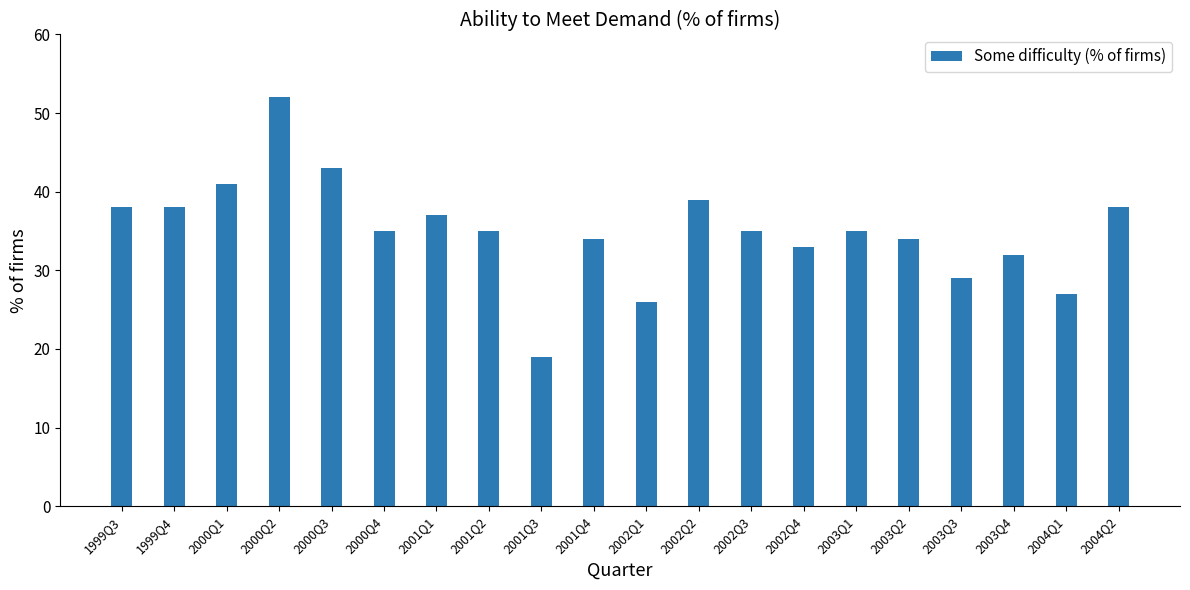

Read the value at 2004Q1.

27